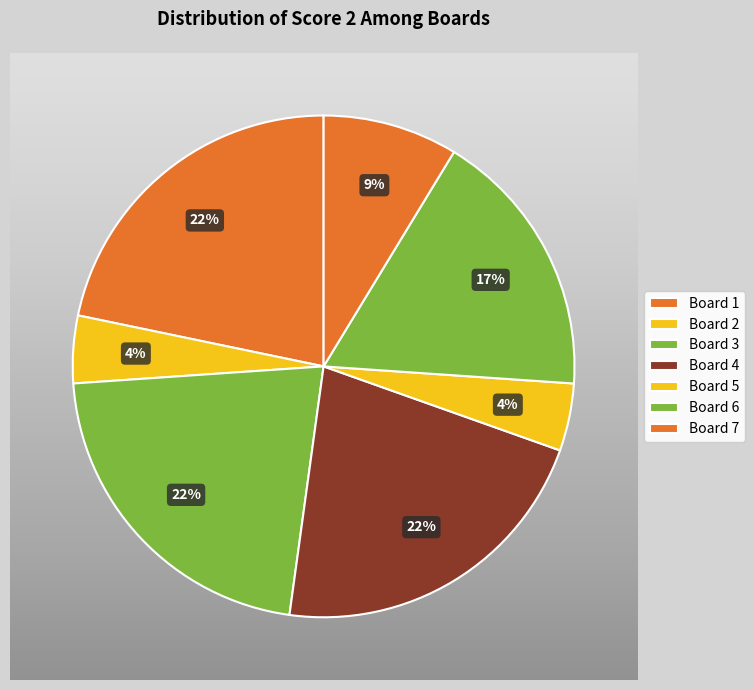

How many segments does this pie chart have?

7